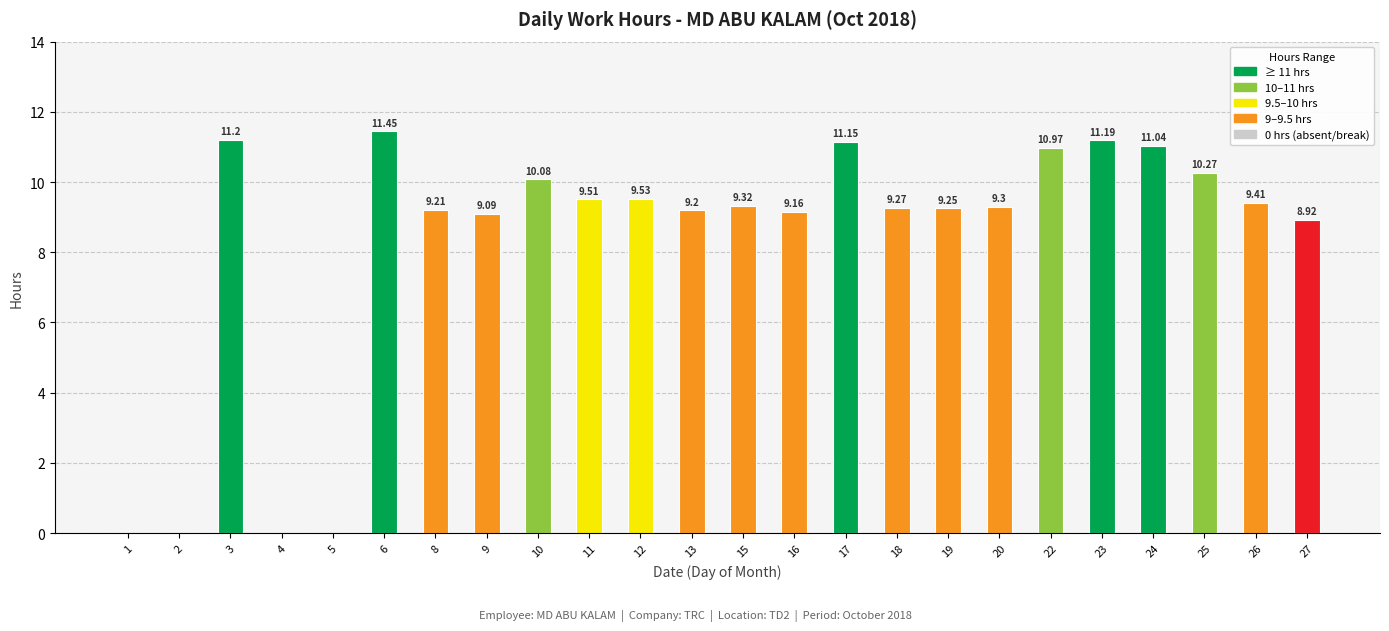

What is the change in value from 3 to 27?

-2.3